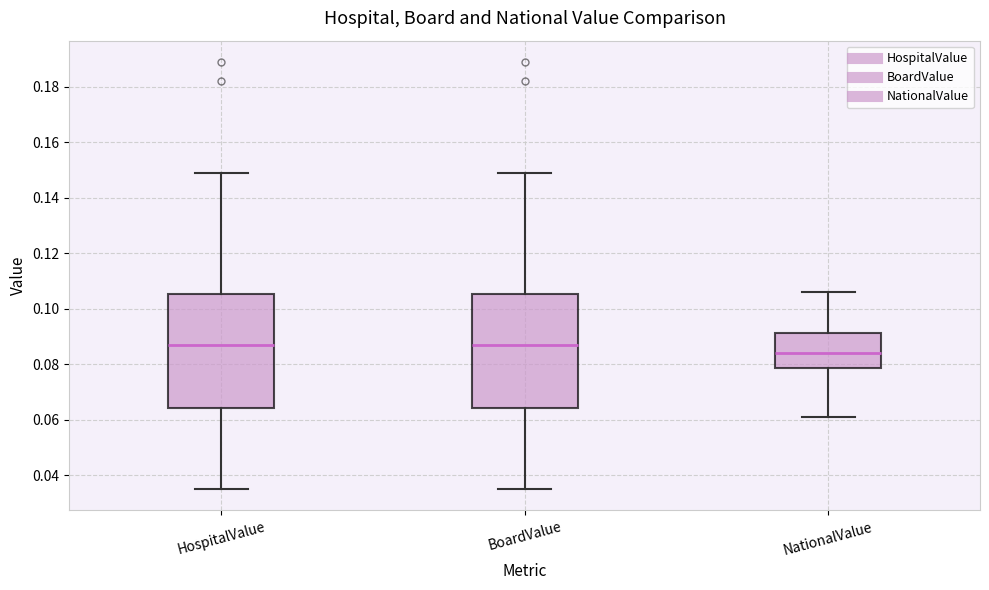

Which box has the lowest median line?

NationalValue